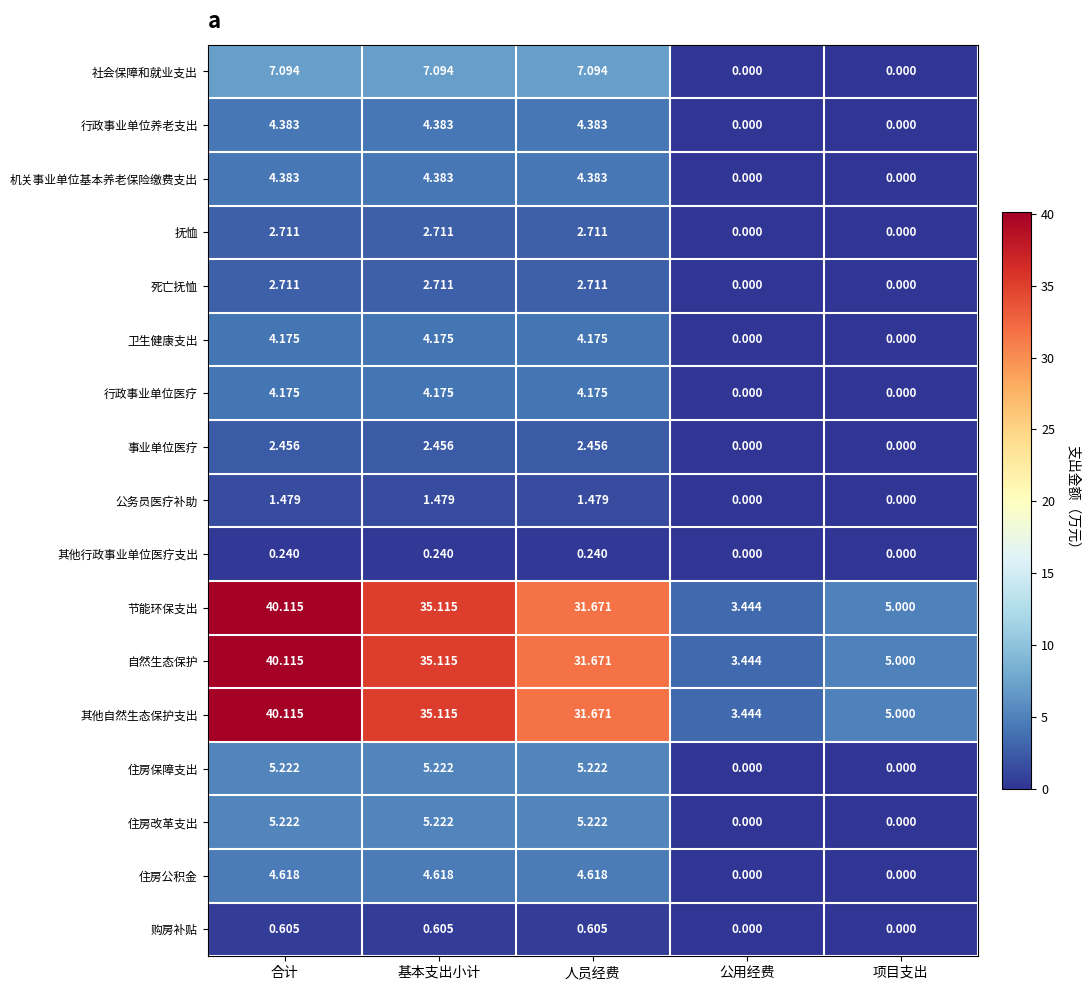

What is the total value across all series at 公用经费?

10.3